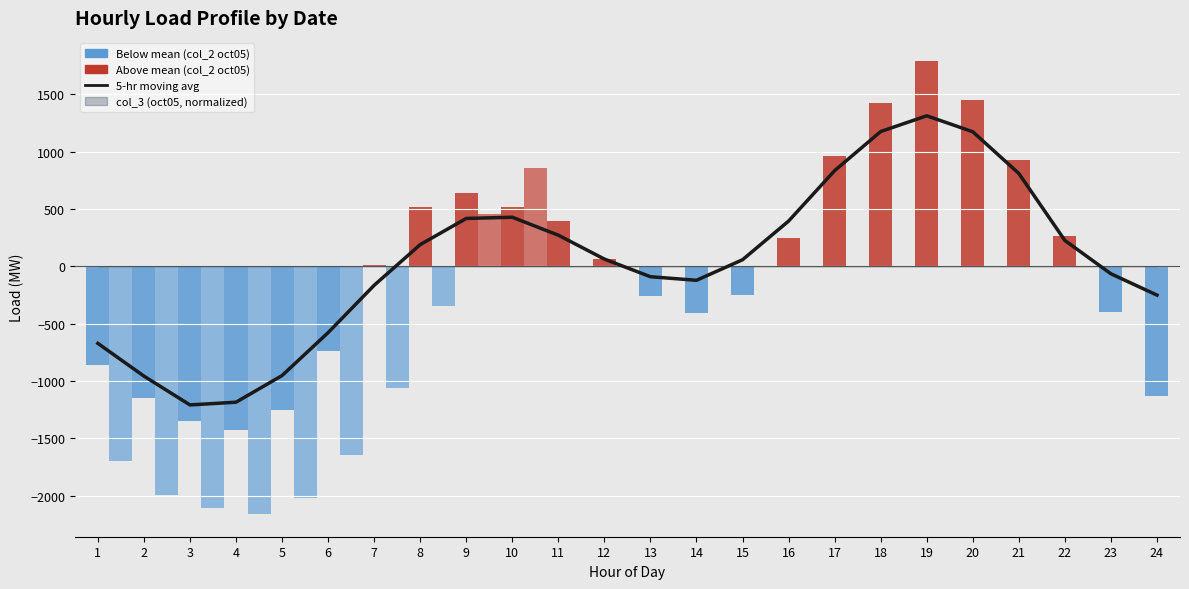

How many data points are less than 63?

12